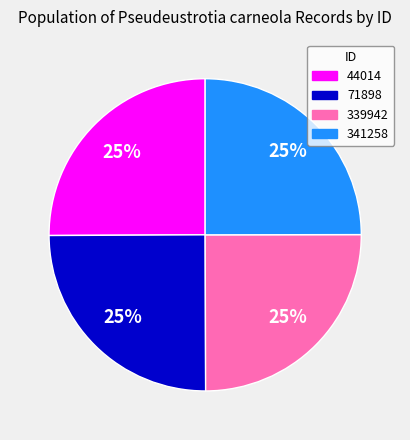

To the nearest percent, what portion does 341258 represent?

25%